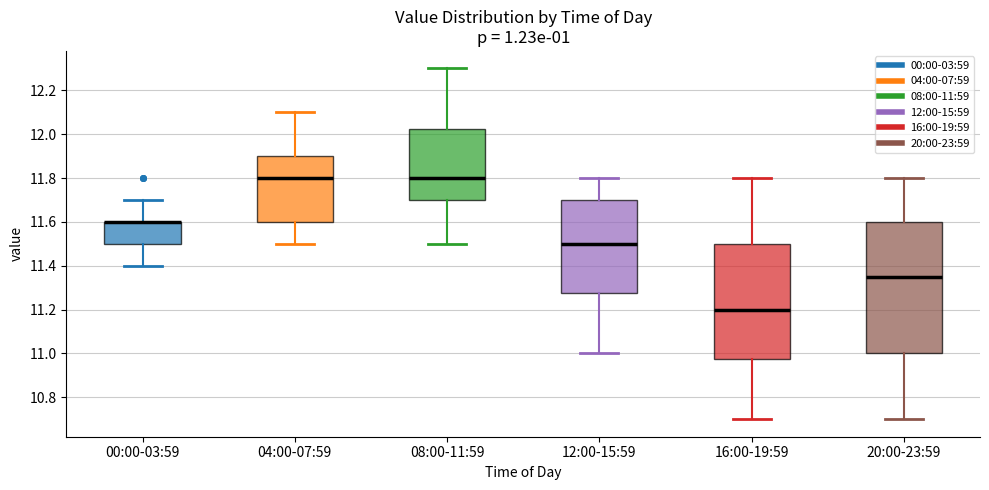

Which box is the tallest, from its lower edge to its upper edge?

20:00-23:59